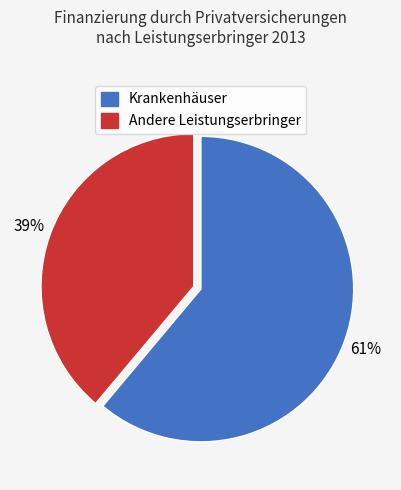

To the nearest percent, what is the average slice percentage?

50%